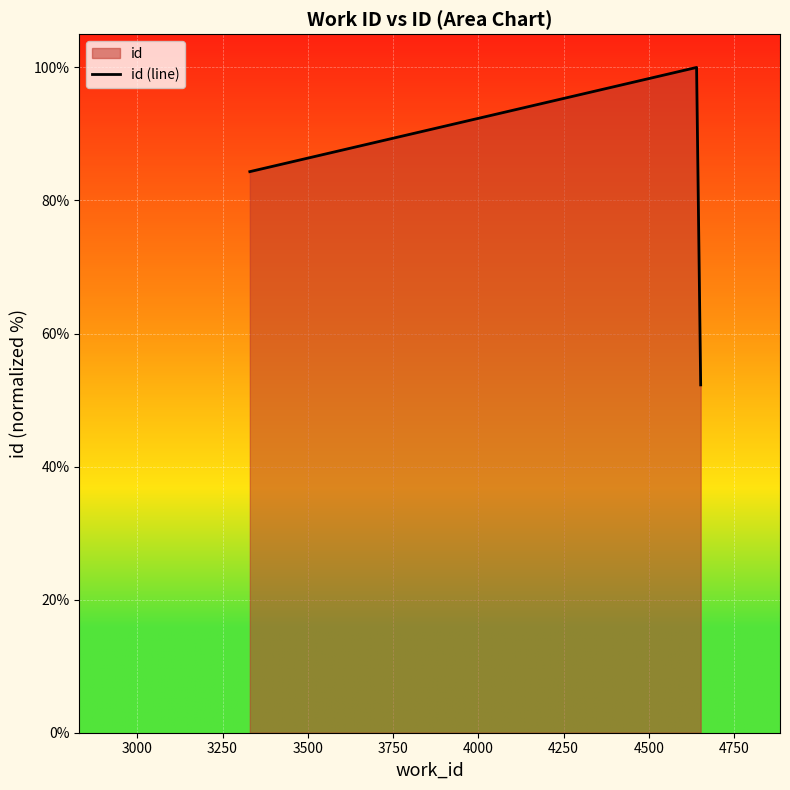

What is the maximum value shown in the chart?

100.0